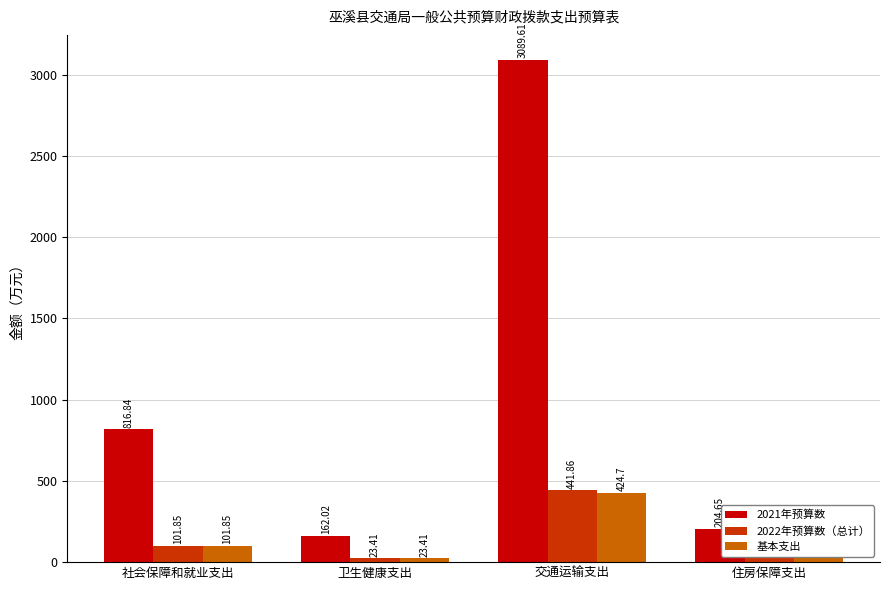

Which category has the lowest value across all series?

卫生健康支出